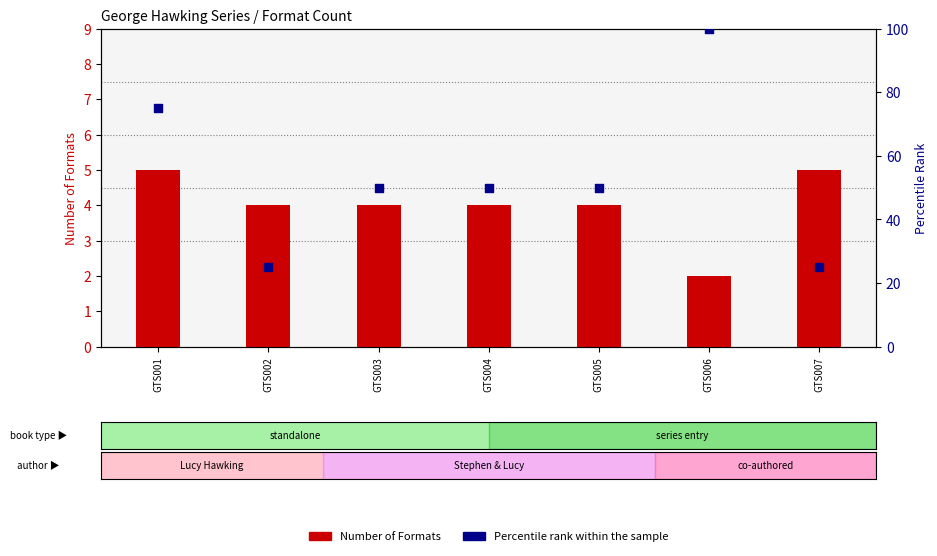

Which series contains the lowest Y value?

Number of Formats